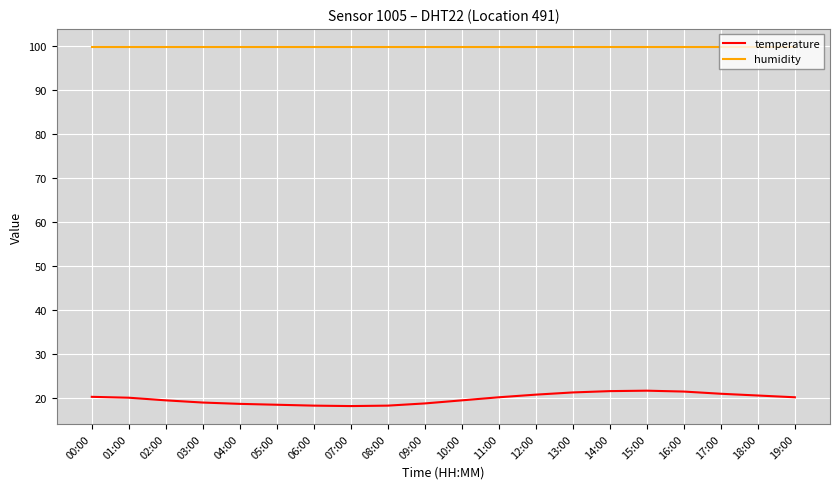

The humidity series shows 158.1 at 18:00. True or false?

False